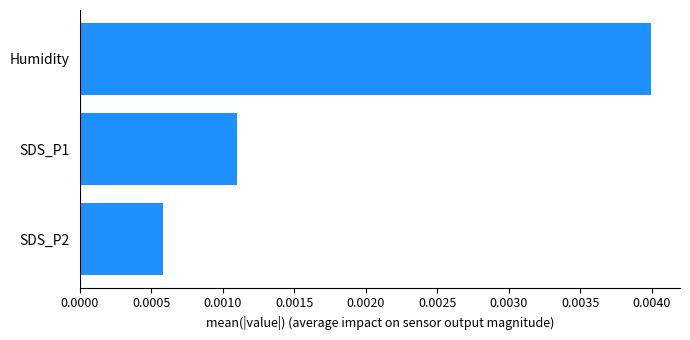

How many bars are there in total?

3